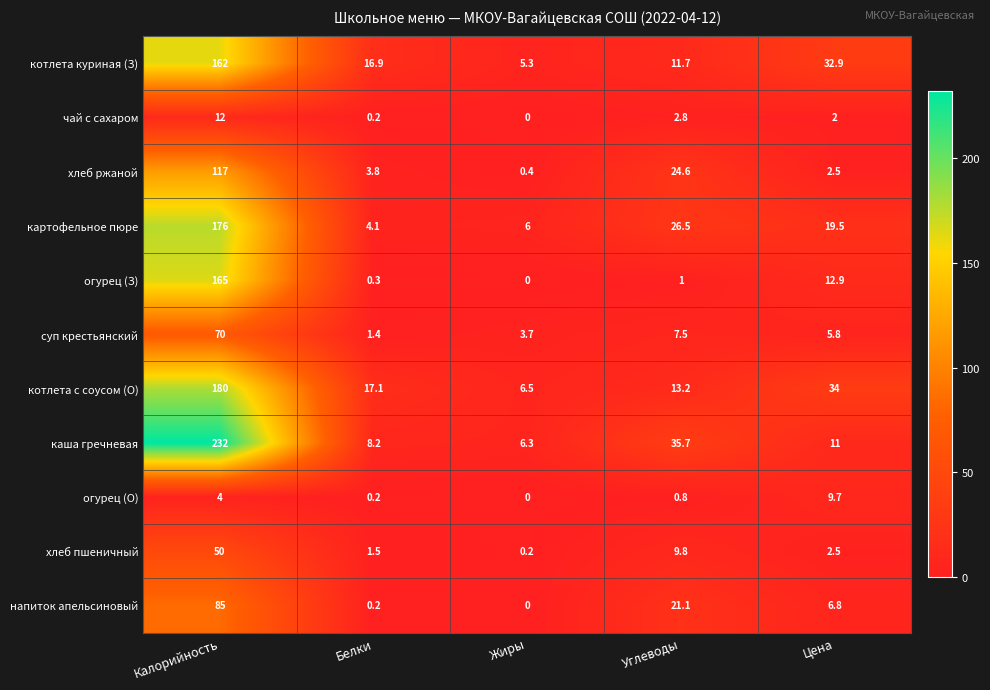

Read the котлета куриная (З) value at Белки.

16.9